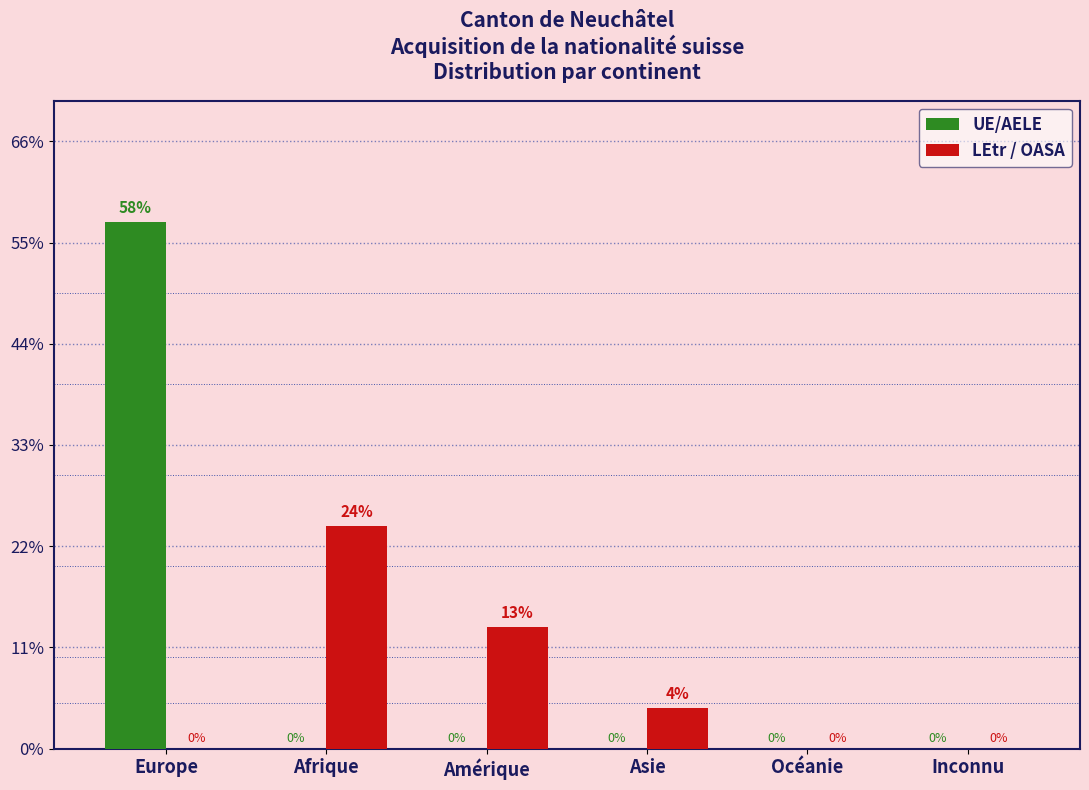

Does the chart contain stacked bars?

No